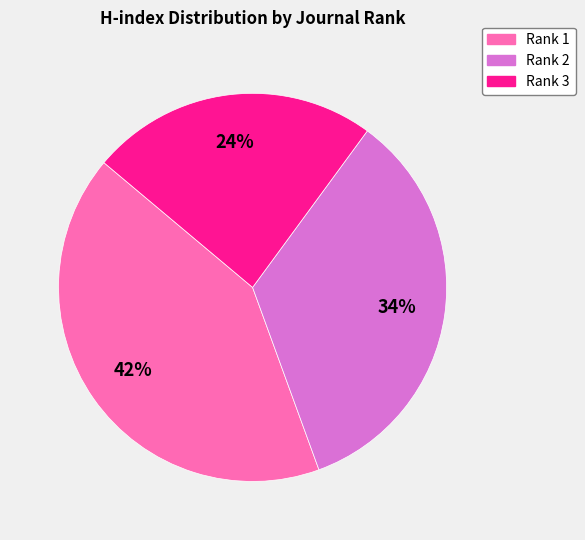

To the nearest percent, what is the average slice percentage?

33%